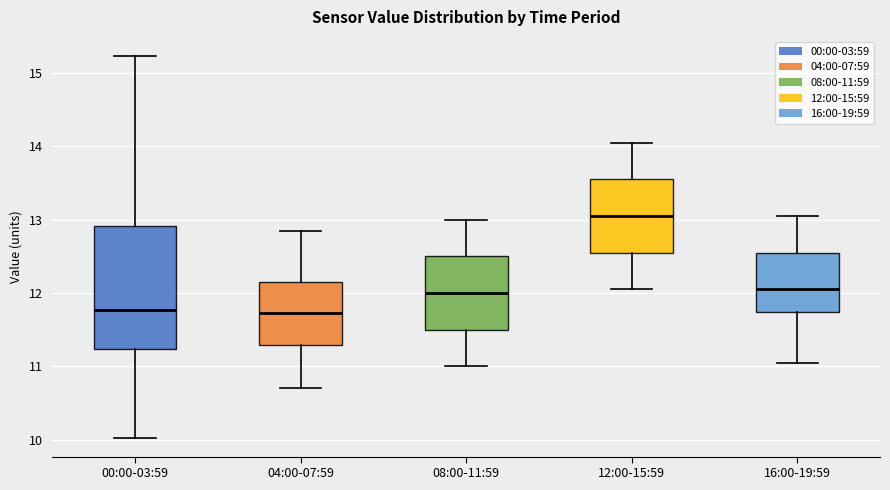

Reading left to right, read every box against the y-axis: the position of its median line, the range the box covers, and the ends of its whiskers. The values are not printed on the chart, so give them approximately, as read against the axis.

00:00-03:59: median 11.8, box 11.2 to 12.9, whiskers 10.0 to 15.2
04:00-07:59: median 11.7, box 11.3 to 12.2, whiskers 10.7 to 12.9
08:00-11:59: median 12.0, box 11.5 to 12.5, whiskers 11.0 to 13.0
12:00-15:59: median 13.1, box 12.6 to 13.6, whiskers 12.1 to 14.1
16:00-19:59: median 12.1, box 11.7 to 12.6, whiskers 11.1 to 13.1